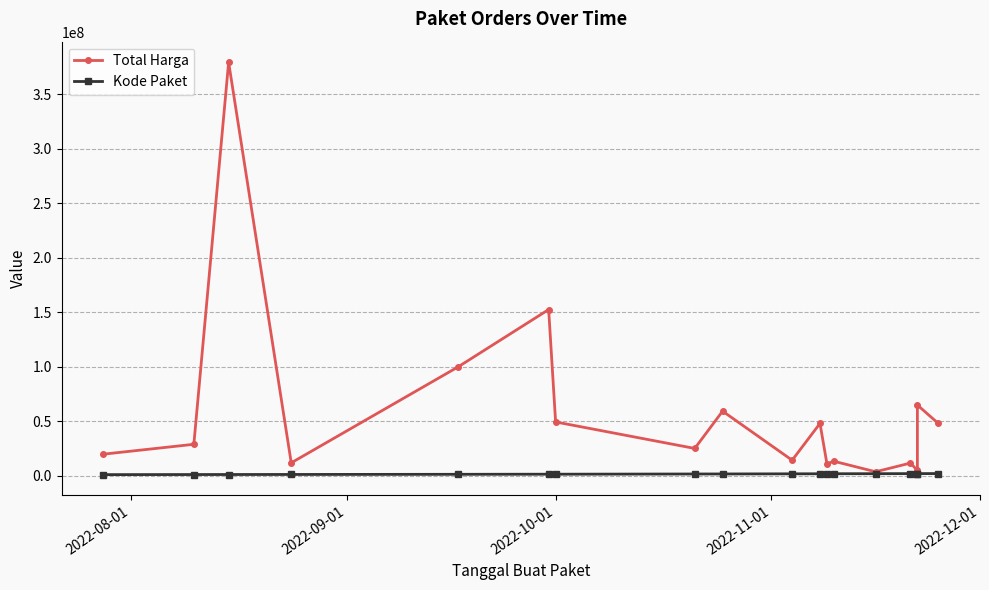

The Total Harga series shows 220077266 at 2022-10-01. True or false?

False